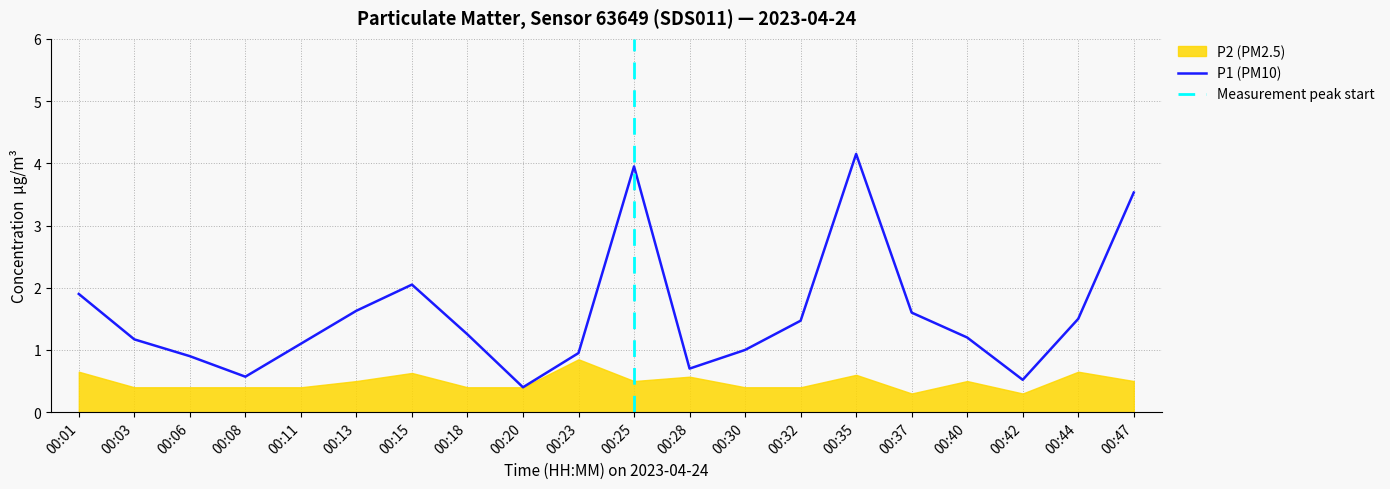

Which category has the highest value across all series?

00:35